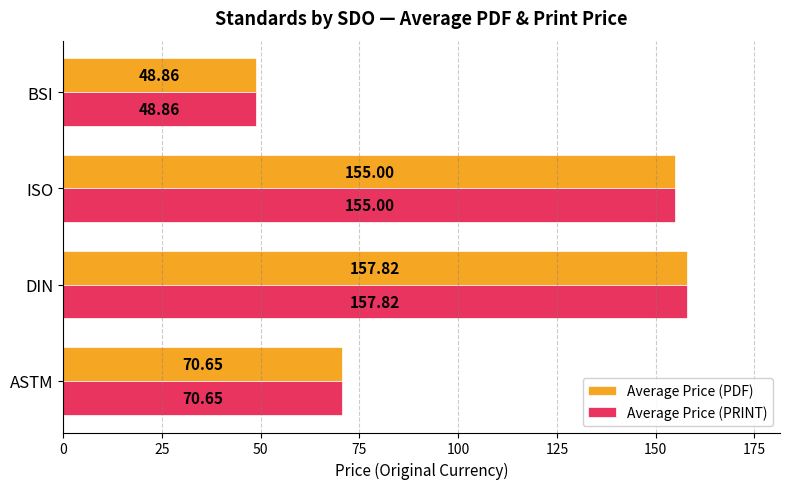

How many values in the Average Price (PRINT) series are below 155?

2